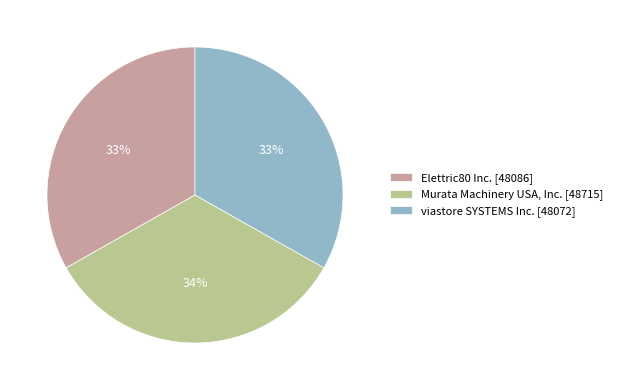

True or false: viastore SYSTEMS Inc. accounts for 33% of the total.

True